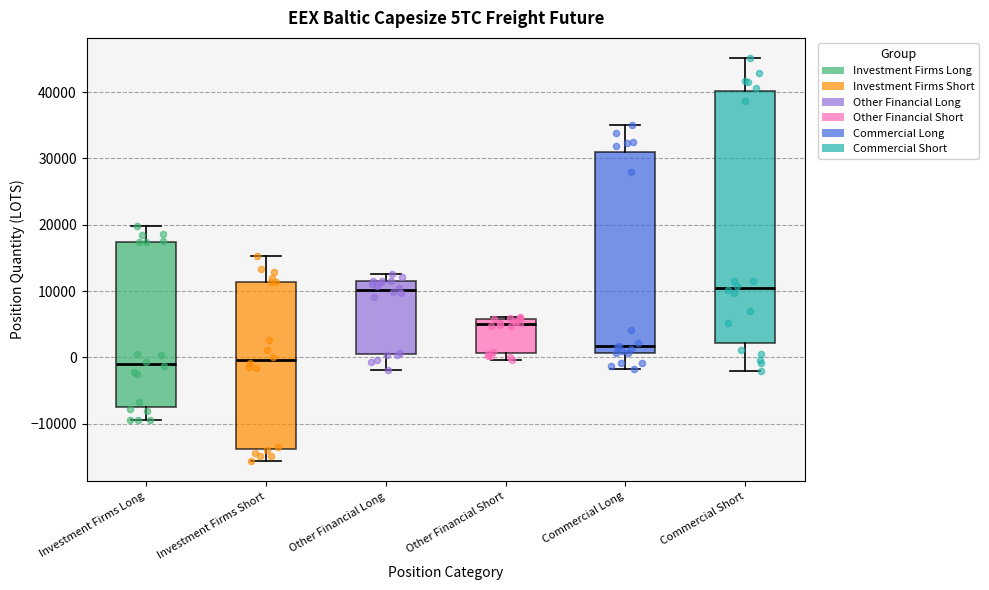

Reading left to right, transcribe this box plot: for each box, give where its median line is, the range the box spans, and where its two whiskers end, as read against the y-axis. The values are not printed on the chart, so give them approximately, as read against the axis.

Investment Firms Long: median -1000, box -7000 to 17000, whiskers -9000 to 20000
Investment Firms Short: median 0, box -14000 to 11000, whiskers -16000 to 15000
Other Financial Long: median 10000, box 0 to 11000, whiskers -2000 to 13000
Other Financial Short: median 5000, box 1000 to 6000, whiskers 0 to 6000 (just above the box's upper edge)
Commercial Long: median 2000, box 1000 to 31000, whiskers -2000 to 35000
Commercial Short: median 10000, box 2000 to 40000, whiskers -2000 to 45000